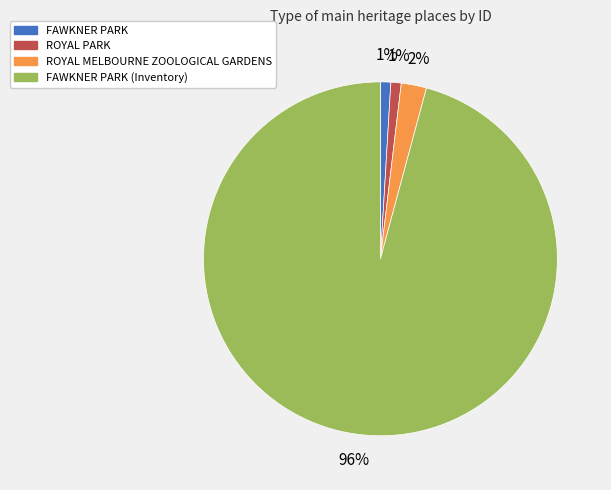

How many segments does this pie chart have?

4